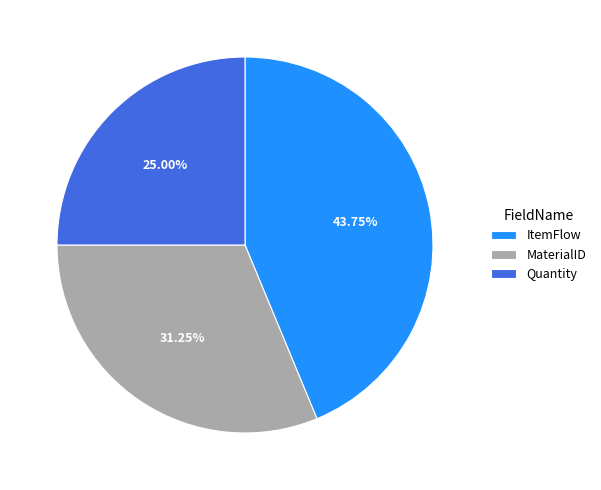

The Quantity slice represents 36% of the pie. True or false?

False